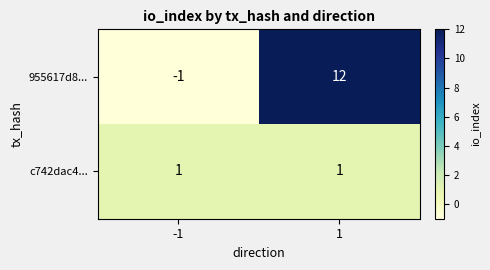

Is it true that c742dac4... equals 0 at -1?

False